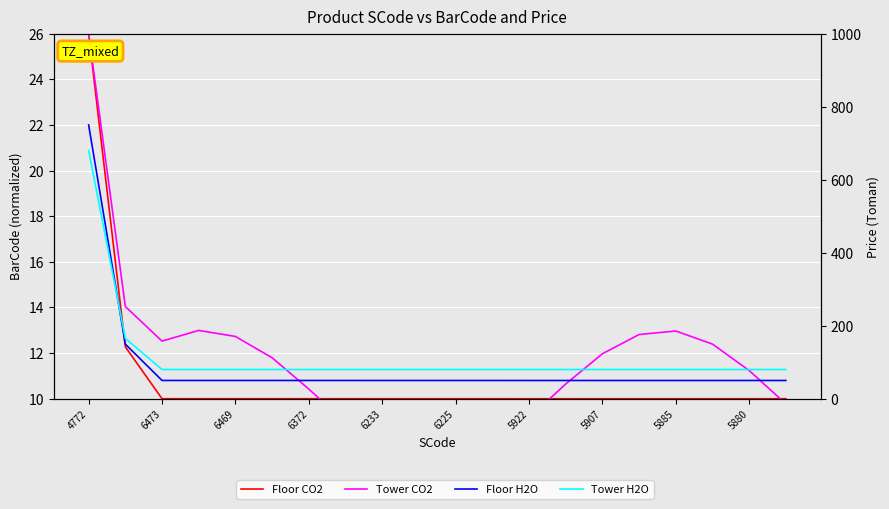

What is the average value of the Tower H2O series?

114.3